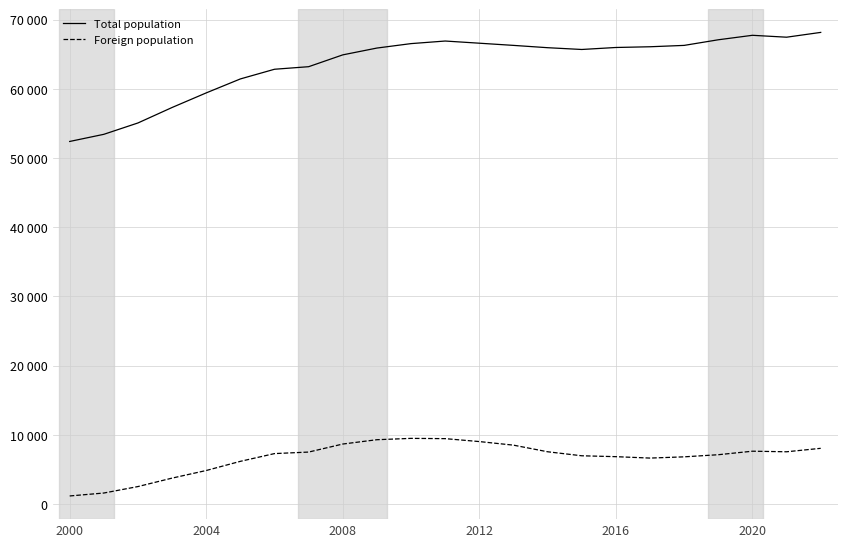

True or false: Foreign population and Total population cross at least once.

False